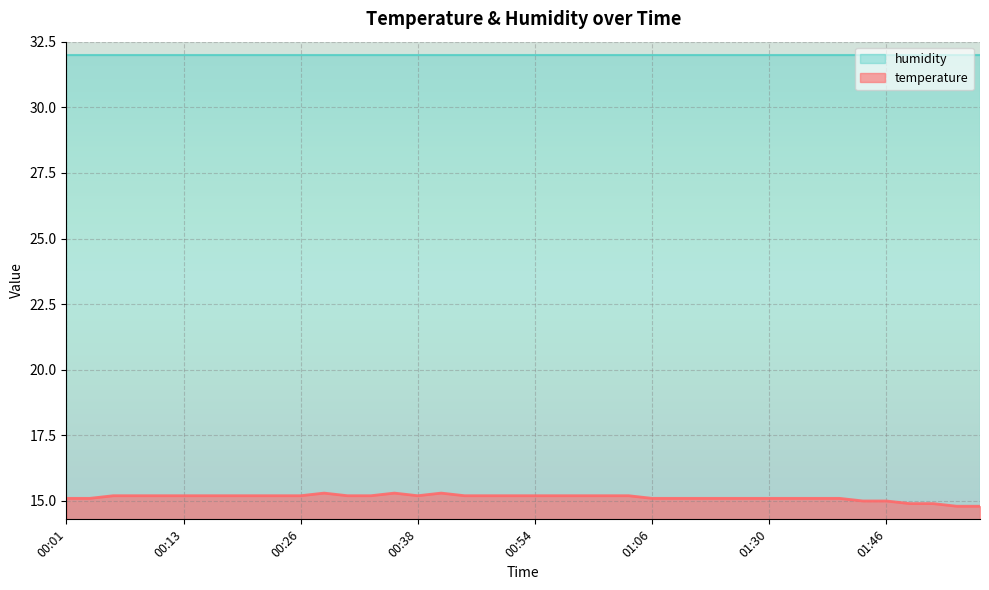

What is the sum of the values at 00:13 and 01:08?

30.3